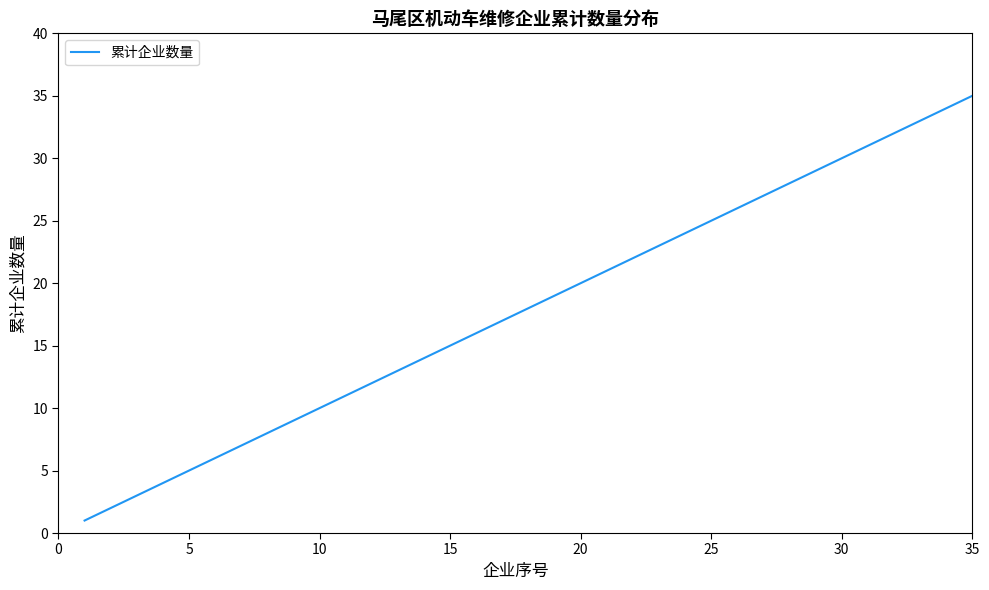

What is the difference between the maximum and minimum values?

34